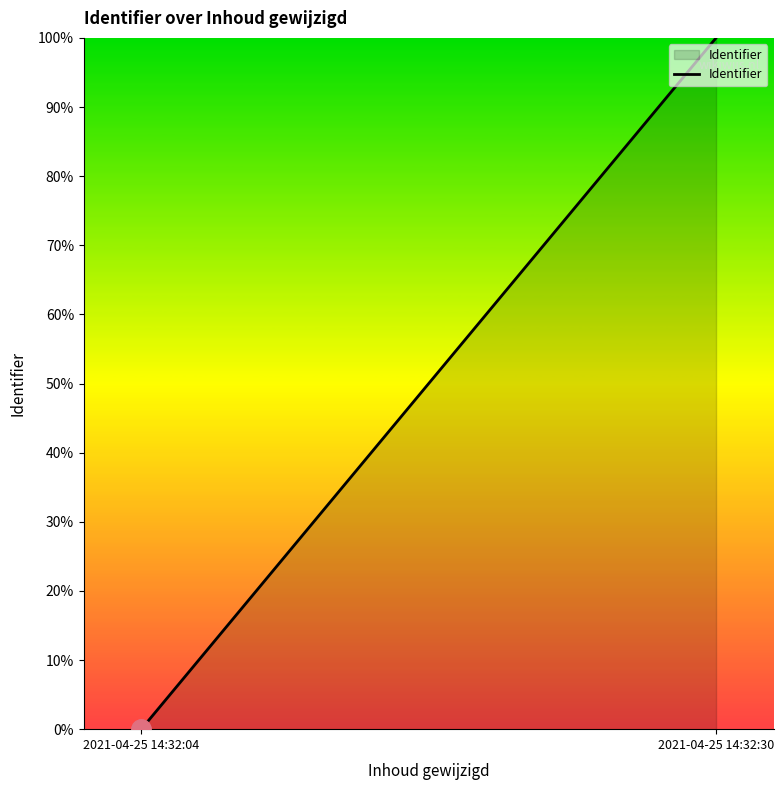

Rank the categories by value from highest to lowest.

2021-04-25 14:32:30, 2021-04-25 14:32:04